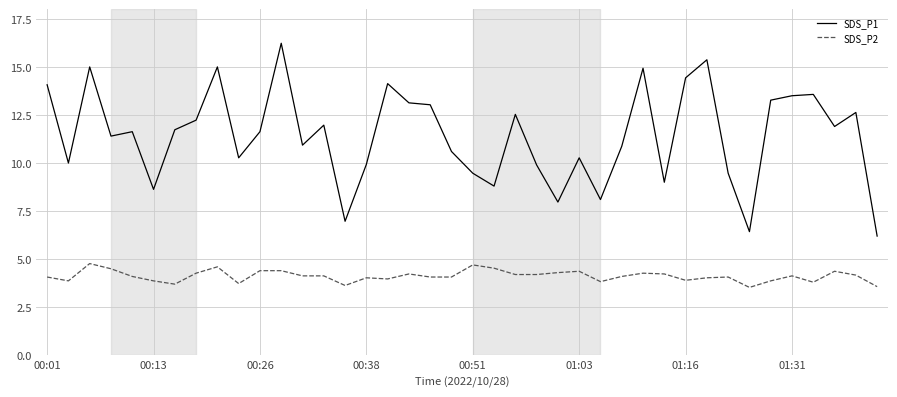

What is the smallest value displayed?

3.5